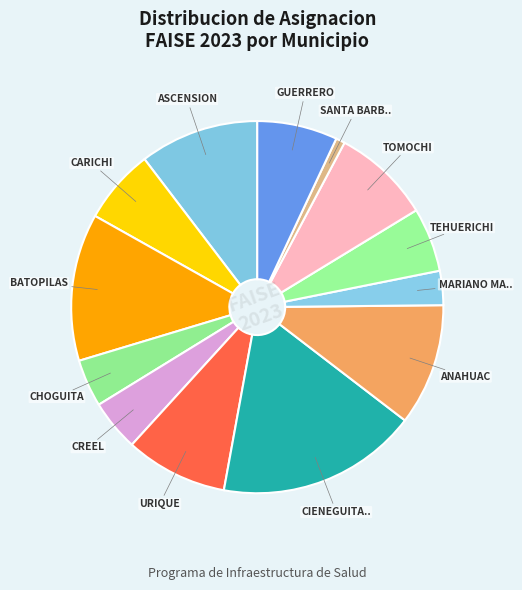

Which slice is the smallest?

SANTA BARBARA